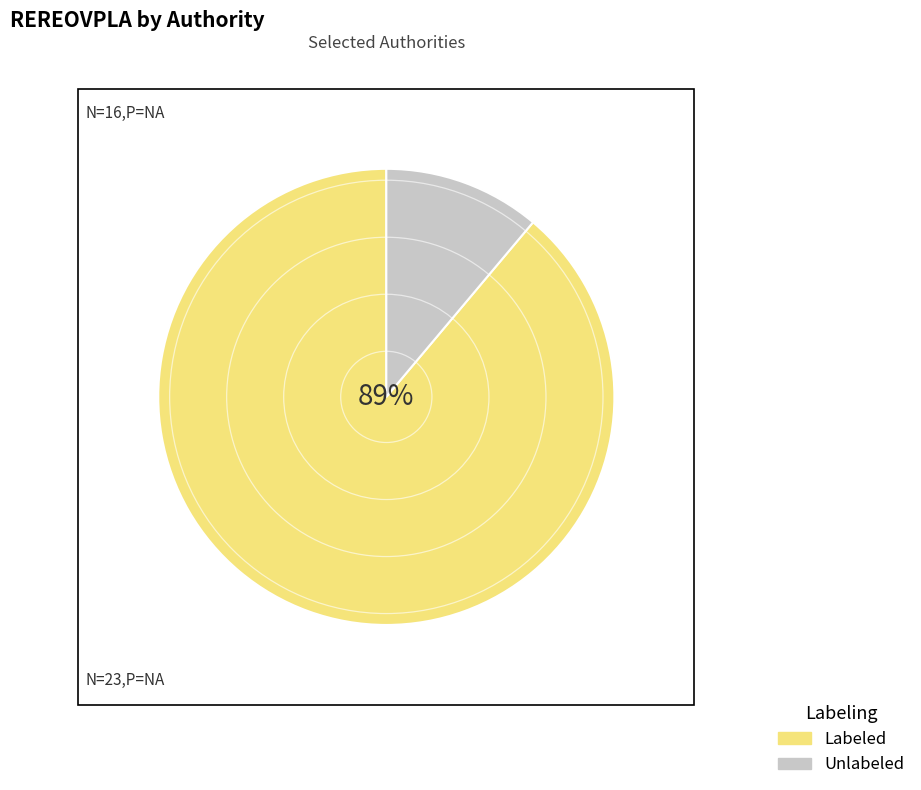

Does any single category account for the majority?

Yes